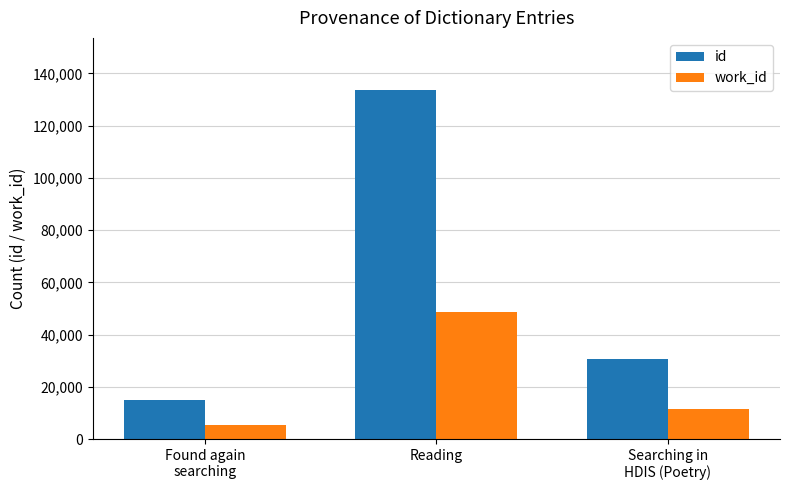

Reading left to right, what are all the values shown in this chart?

id: 14958	133559	30513
work_id: 5596	48571	11425